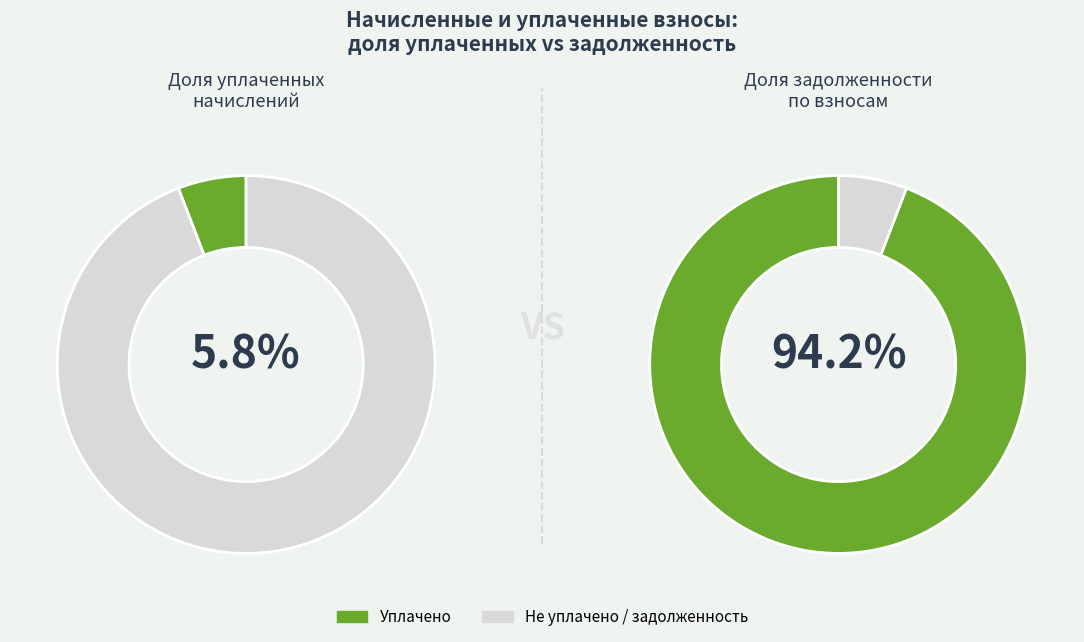

Rank the series by their maximum value, from lowest to highest.

Уплачено, Не уплачено